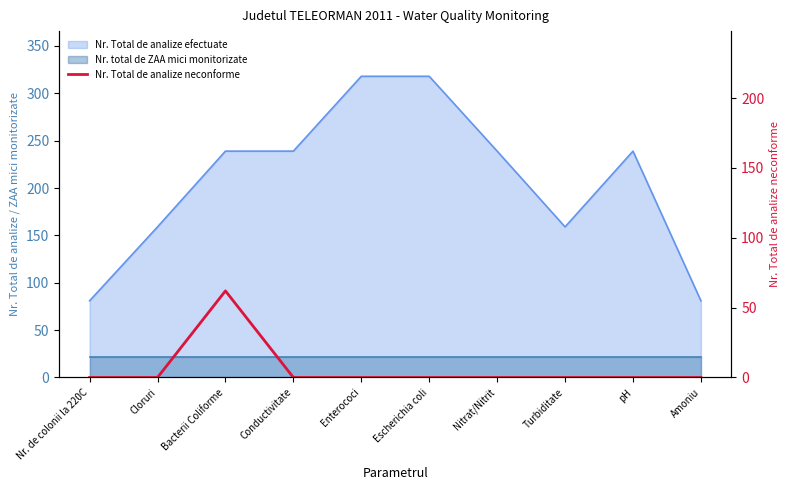

What position from the left is Enterococi?

5